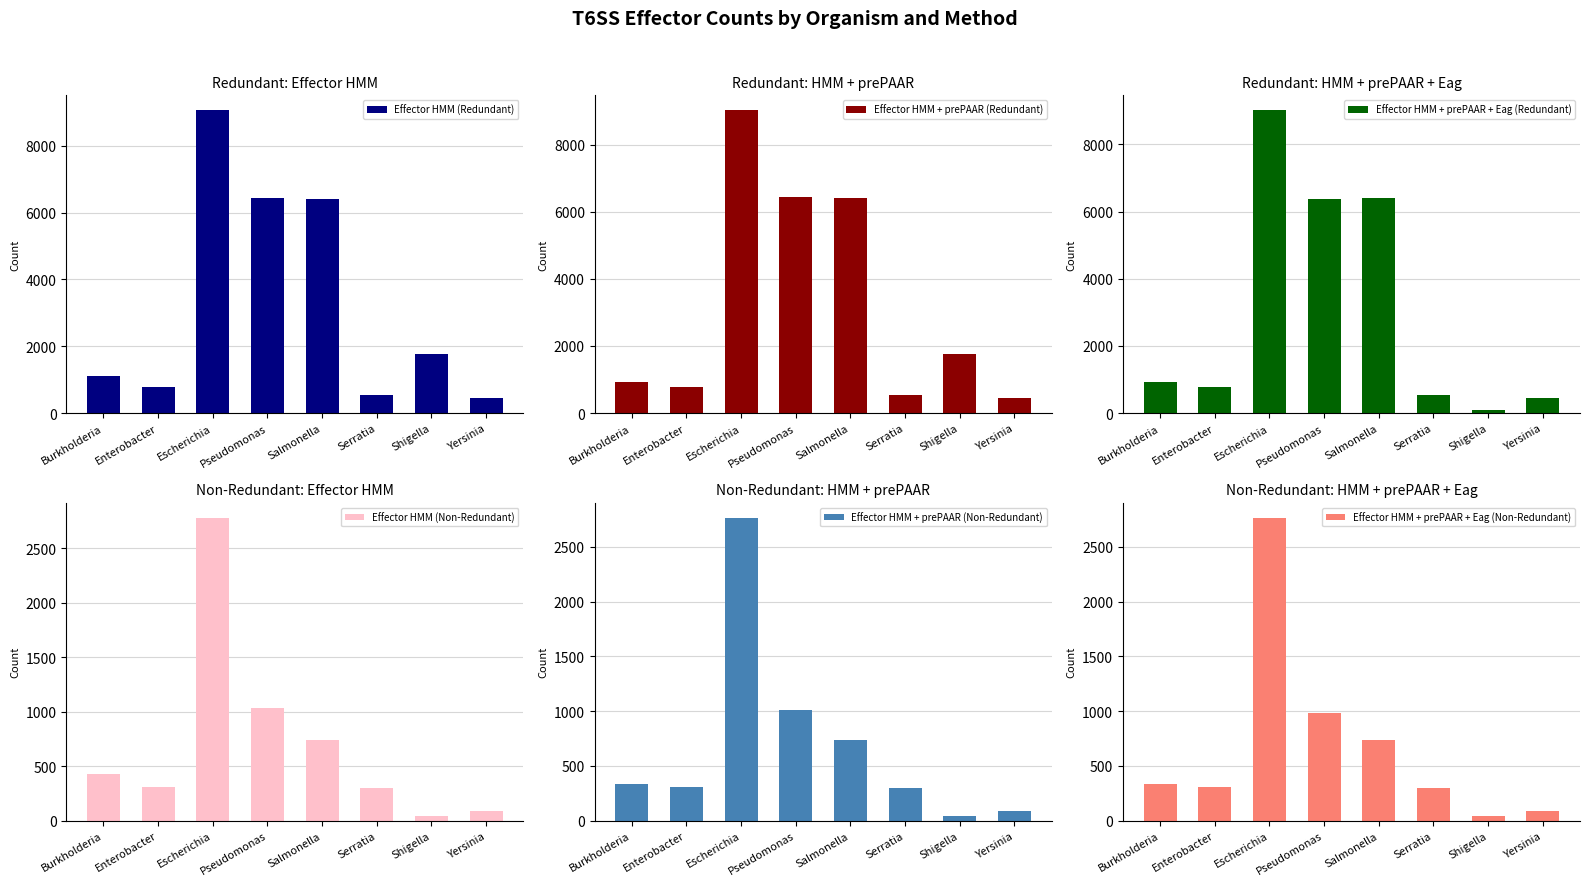

What are all the series names shown in the legend?

Effector HMM (Redundant), Effector HMM + prePAAR (Redundant), Effector HMM + prePAAR + Eag (Redundant), Effector HMM (Non-Redundant), Effector HMM + prePAAR (Non-Redundant), Effector HMM + prePAAR + Eag (Non-Redundant)